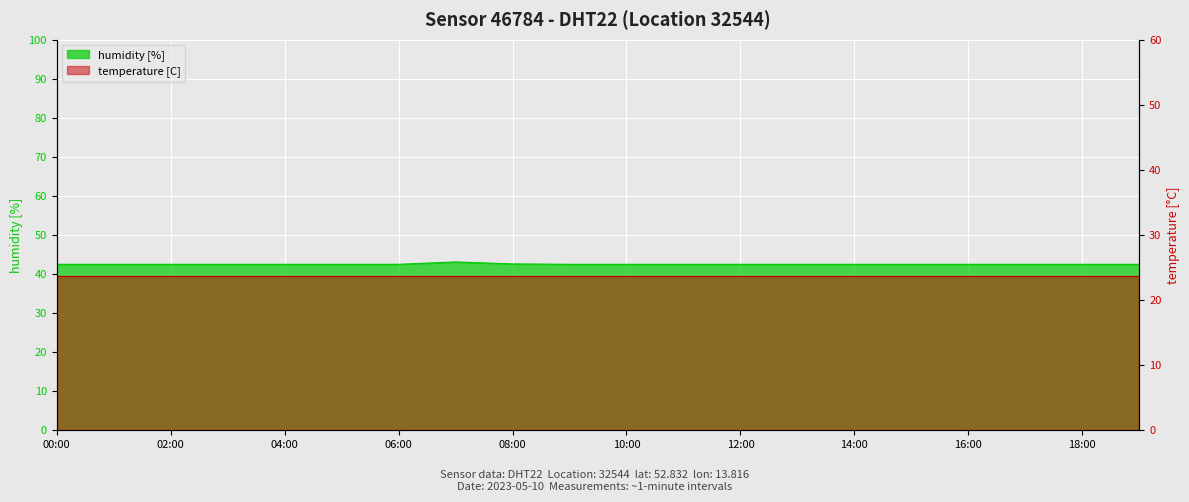

What is the value of the 3rd point from the left?

42.5